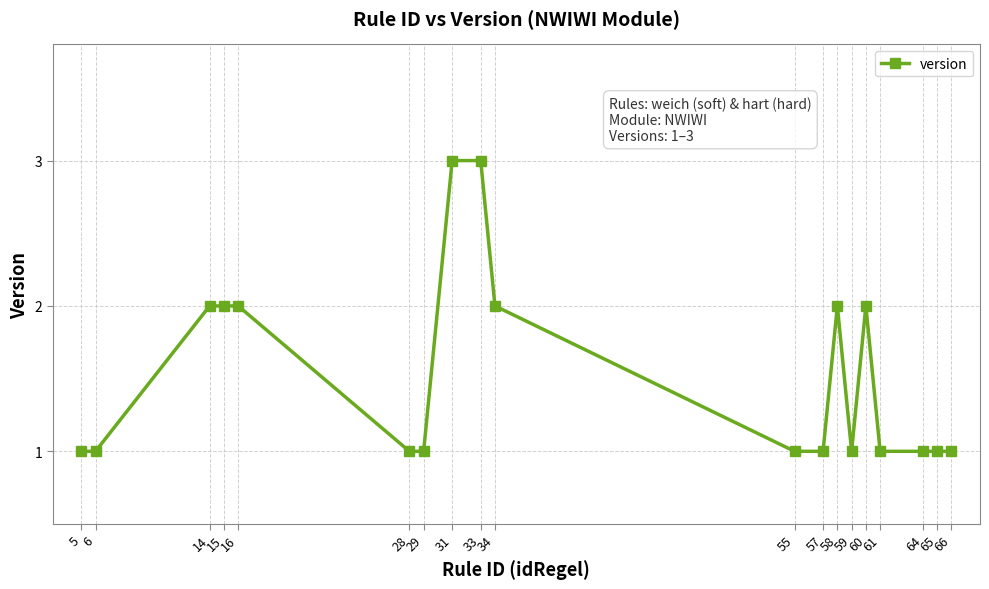

True or false: the data shows 4 at 60.

False